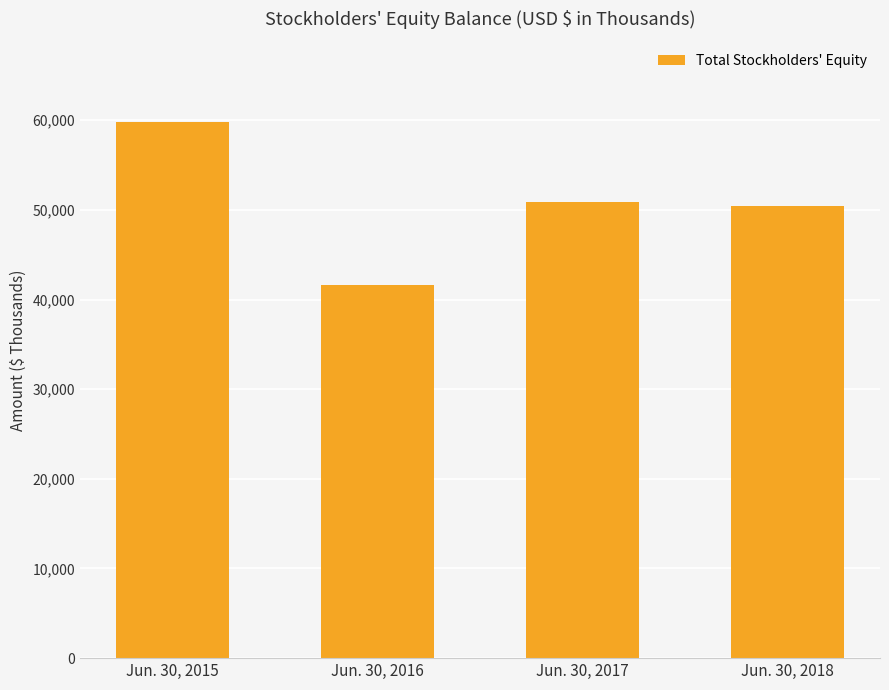

Is it true that the value at Jun. 30, 2015 is 101105?

False